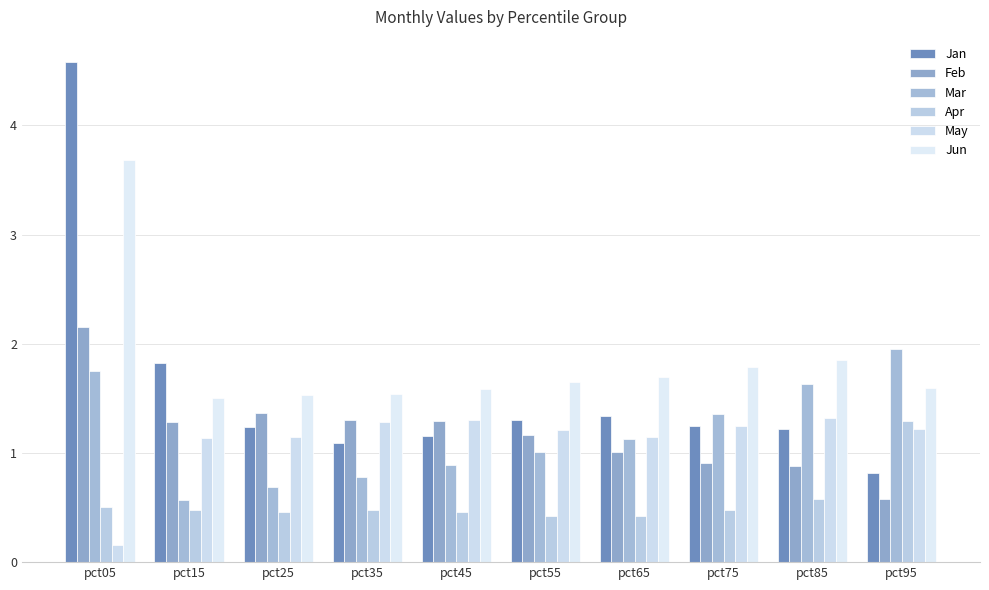

At which label does May reach its peak?

pct85